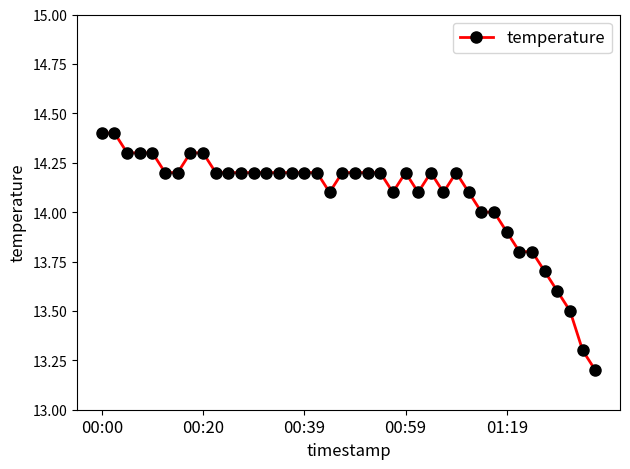

Reading left to right, transcribe all the data shown in this chart.

14.4	14.4	14.3	14.3	14.3	14.2	14.2	14.3	14.3	14.2	14.2	14.2	14.2	14.2	14.2	14.2	14.2	14.2	14.1	14.2	14.2	14.2	14.2	14.1	14.2	14.1	14.2	14.1	14.2	14.1	14.0	14.0	13.9	13.8	13.8	13.7	13.6	13.5	13.3	13.2